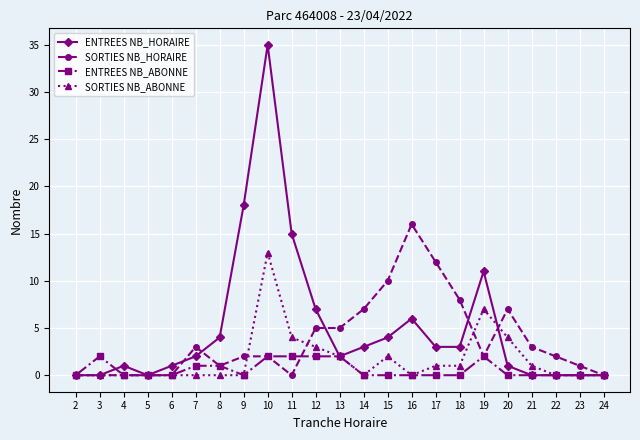

Rank the series by their average value, from highest to lowest.

ENTREES NB_HORAIRE, SORTIES NB_HORAIRE, SORTIES NB_ABONNE, ENTREES NB_ABONNE